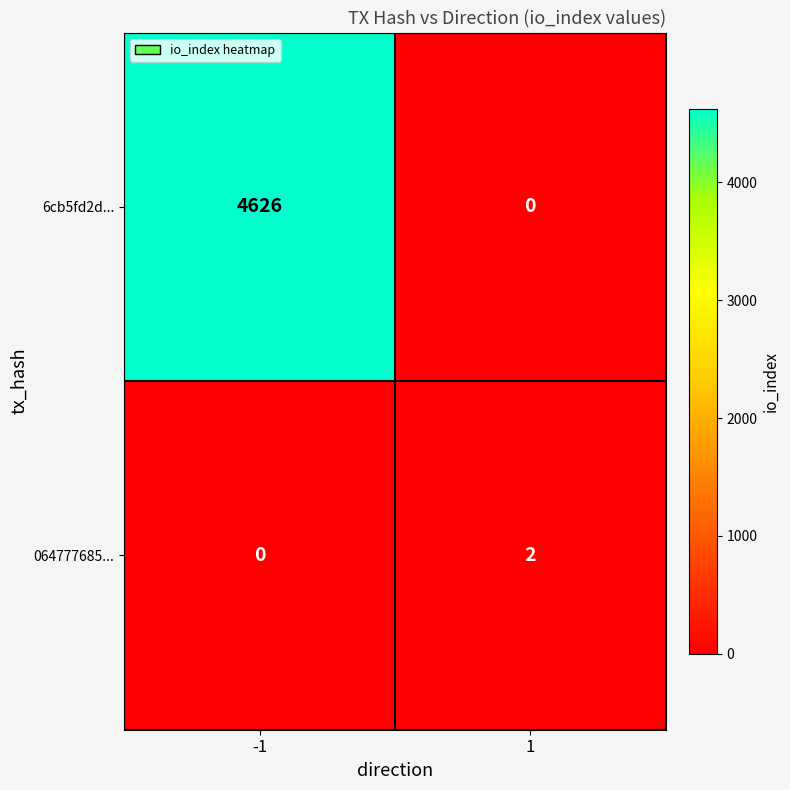

What is the sum of all 6cb5fd2d... values?

4626